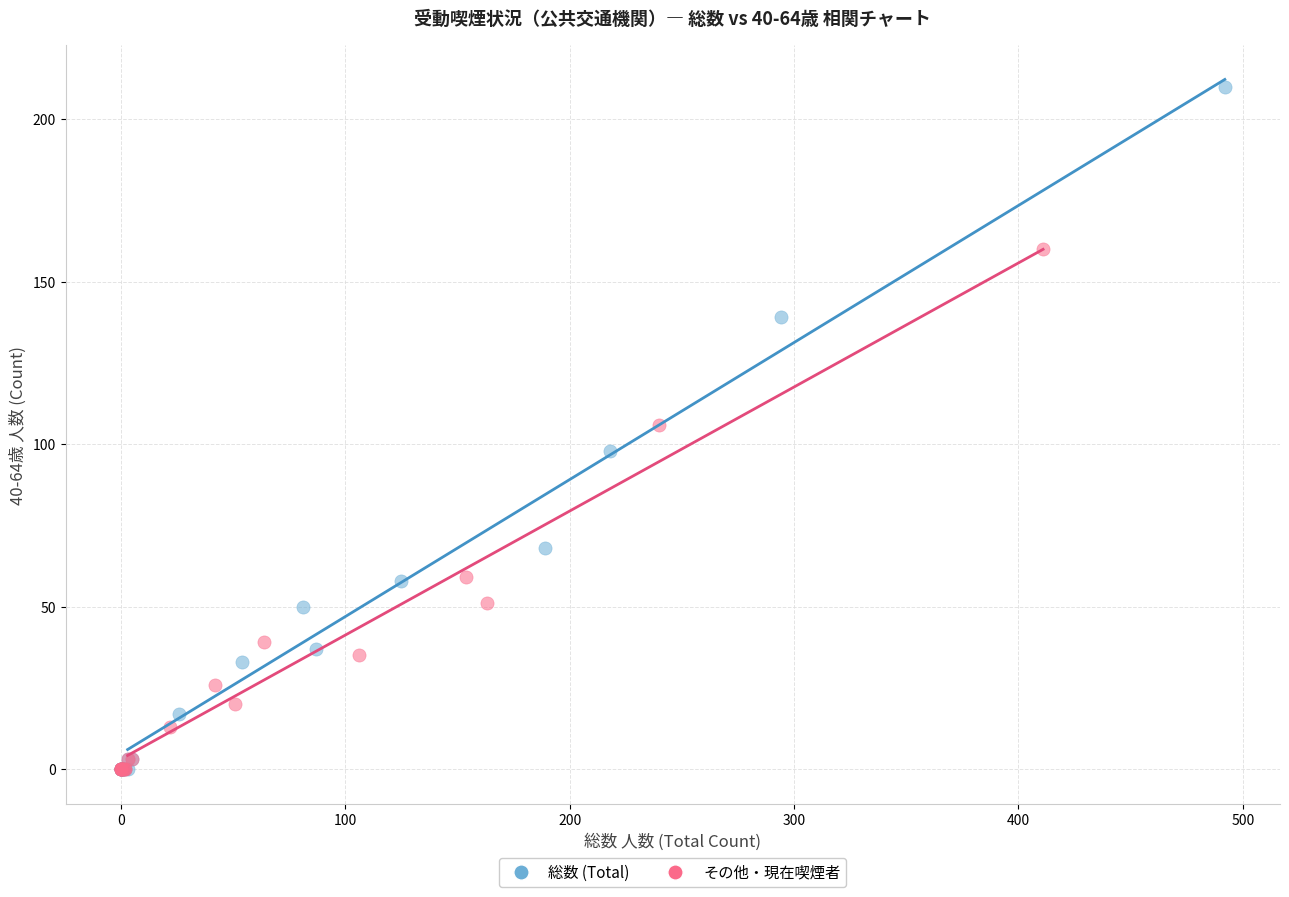

Which series reaches the maximum Y coordinate?

総数 (Total)